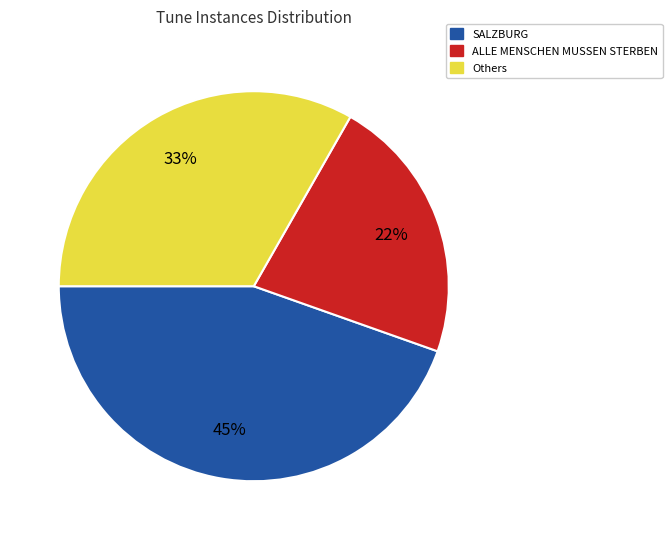

Is there any slice that represents more than half of the pie?

No